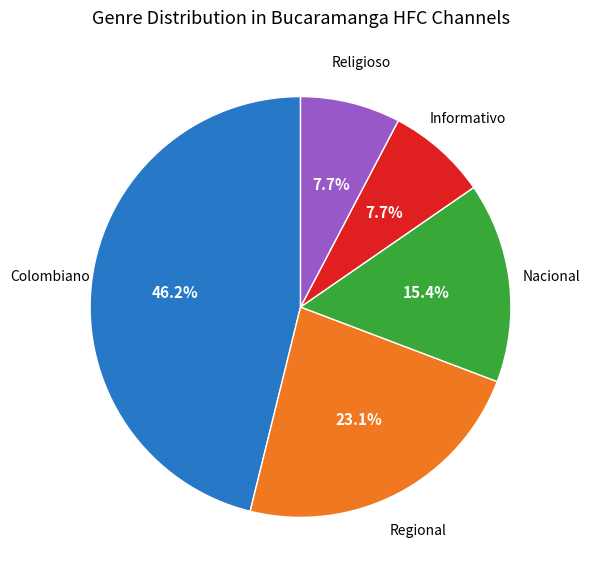

Does any single category account for the majority?

No